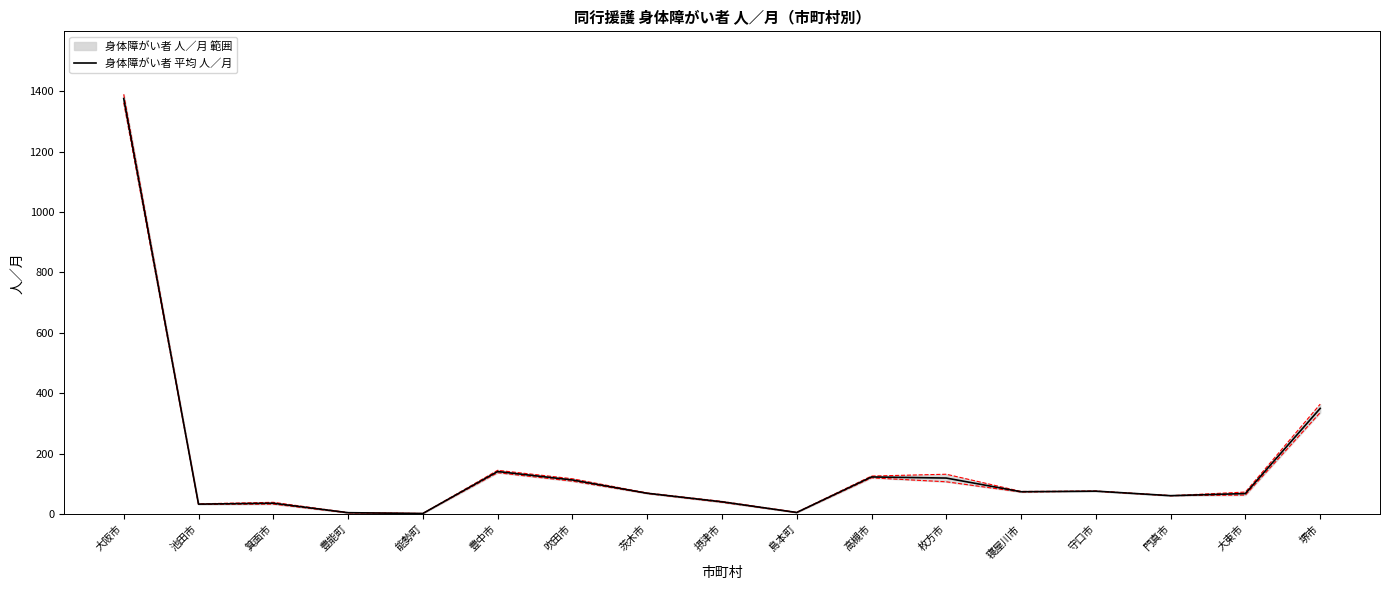

How many lines are shown in the chart?

1